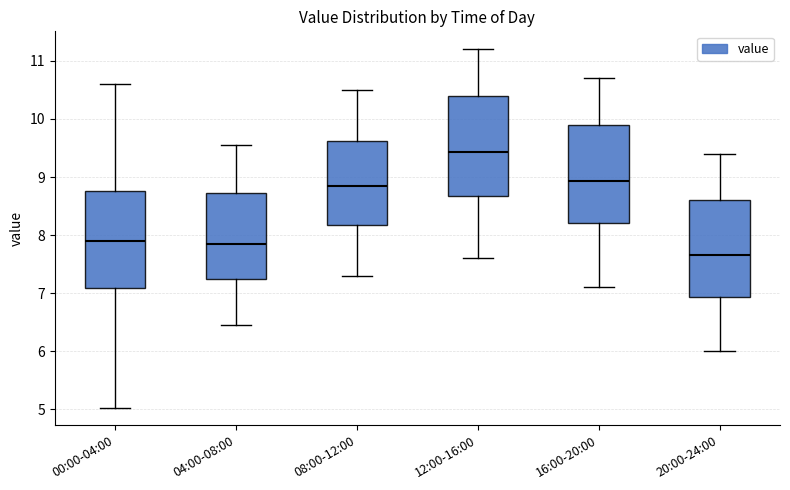

Reading left to right, transcribe this box plot: for each box, give where its median line is, the range the box spans, and where its two whiskers end, as read against the y-axis. The values are not printed on the chart, so give them approximately, as read against the axis.

00:00-04:00: median 7.9, box 7.1 to 8.8, whiskers 5.0 to 10.6
04:00-08:00: median 7.9, box 7.2 to 8.7, whiskers 6.5 to 9.6
08:00-12:00: median 8.9, box 8.2 to 9.6, whiskers 7.3 to 10.5
12:00-16:00: median 9.4, box 8.7 to 10.4, whiskers 7.6 to 11.2
16:00-20:00: median 8.9, box 8.2 to 9.9, whiskers 7.1 to 10.7
20:00-24:00: median 7.7, box 6.9 to 8.6, whiskers 6.0 to 9.4